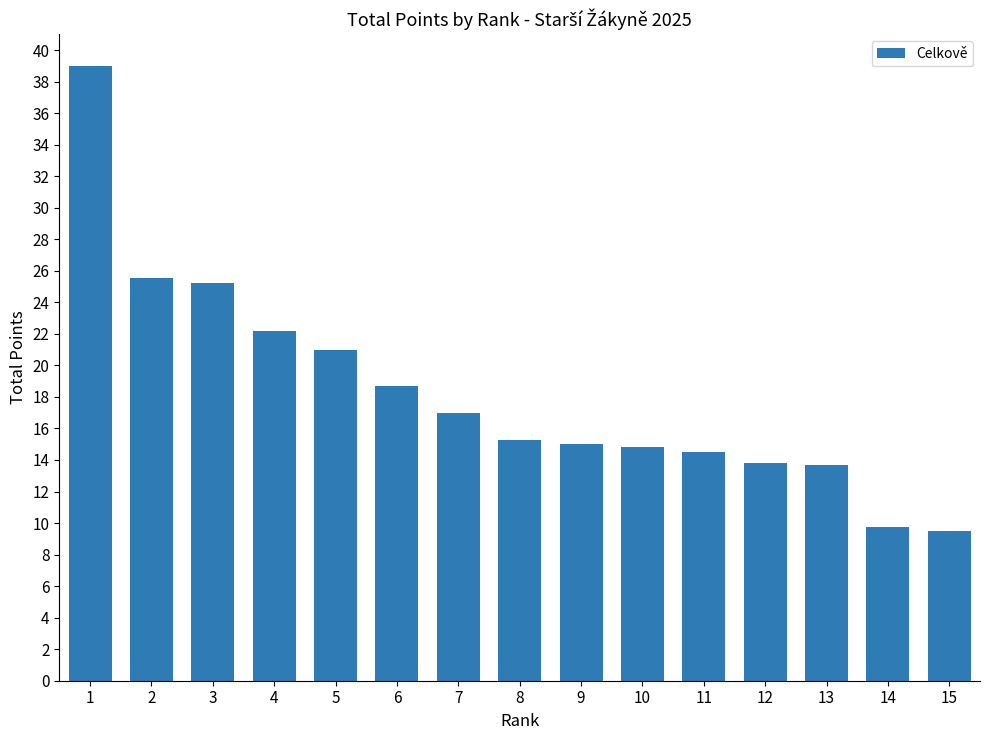

What is the change in value from 10 to 11?

-0.3